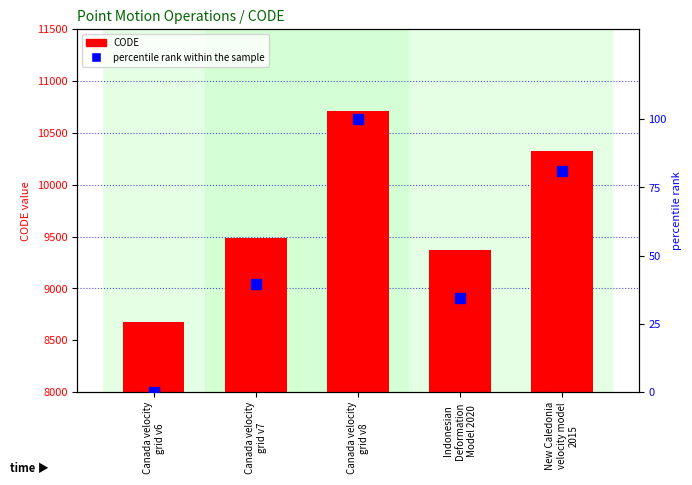

True or false: percentile rank within the sample has a value of 39.7 at Canada velocity
grid v7.

True